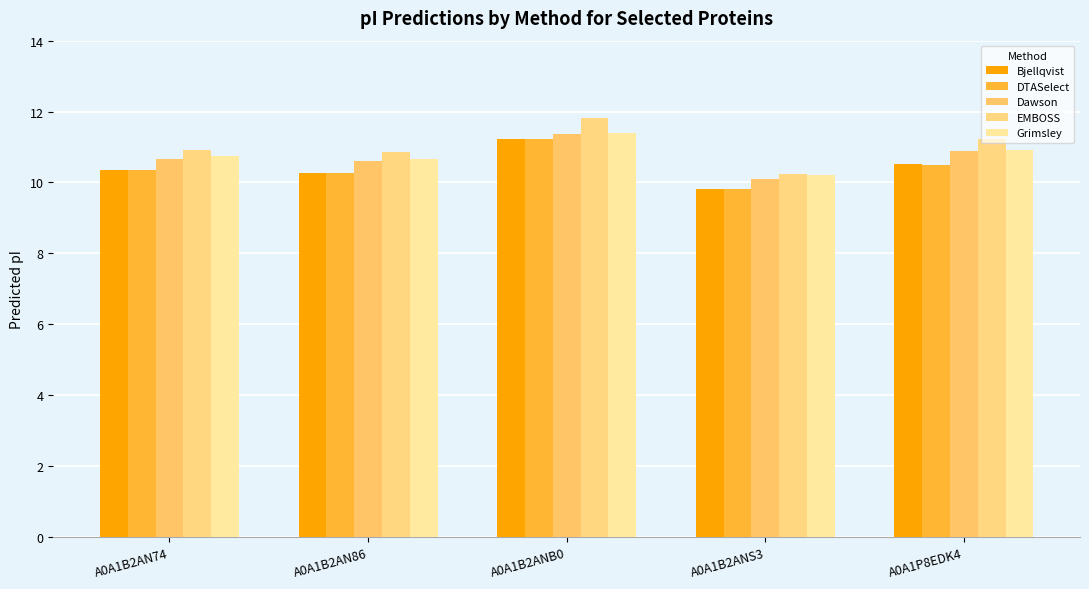

How many bars are there in each group?

5